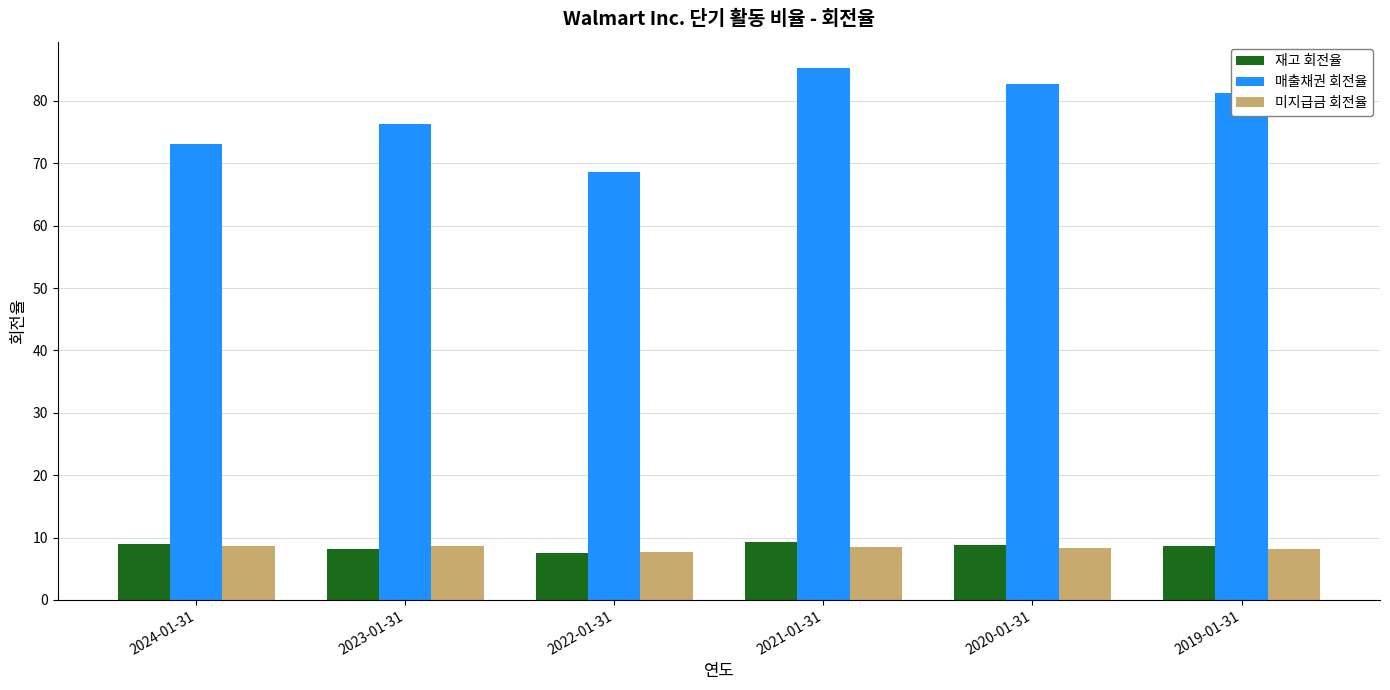

What is the difference between the maximum and minimum values in the 재고 회전율 series?

1.8